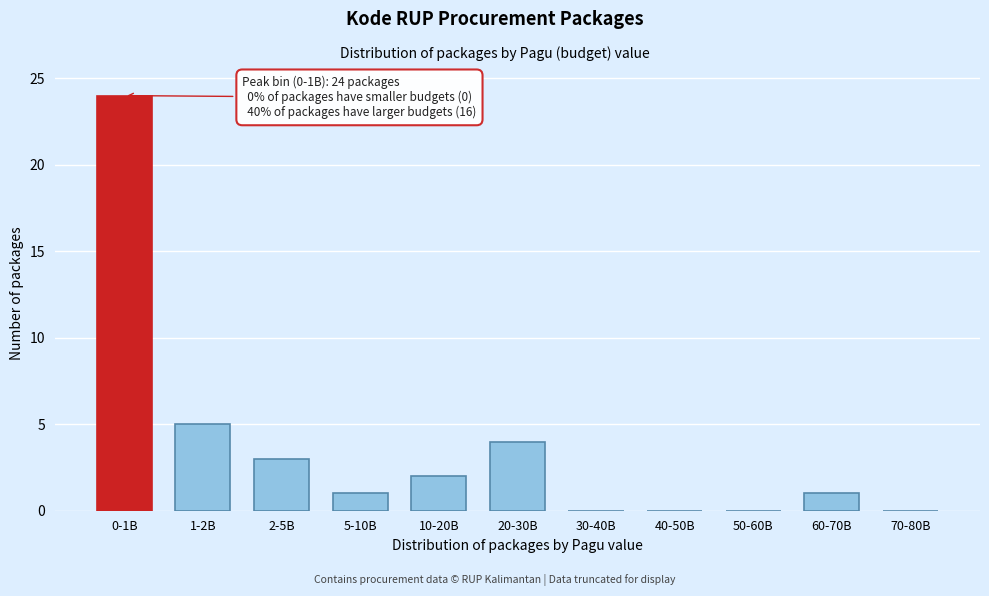

Reading right to left, transcribe all the data shown in this chart.

70-80B=0	60-70B=1	50-60B=0	40-50B=0	30-40B=0	20-30B=4	10-20B=2	5-10B=1	2-5B=3	1-2B=5	0-1B=24